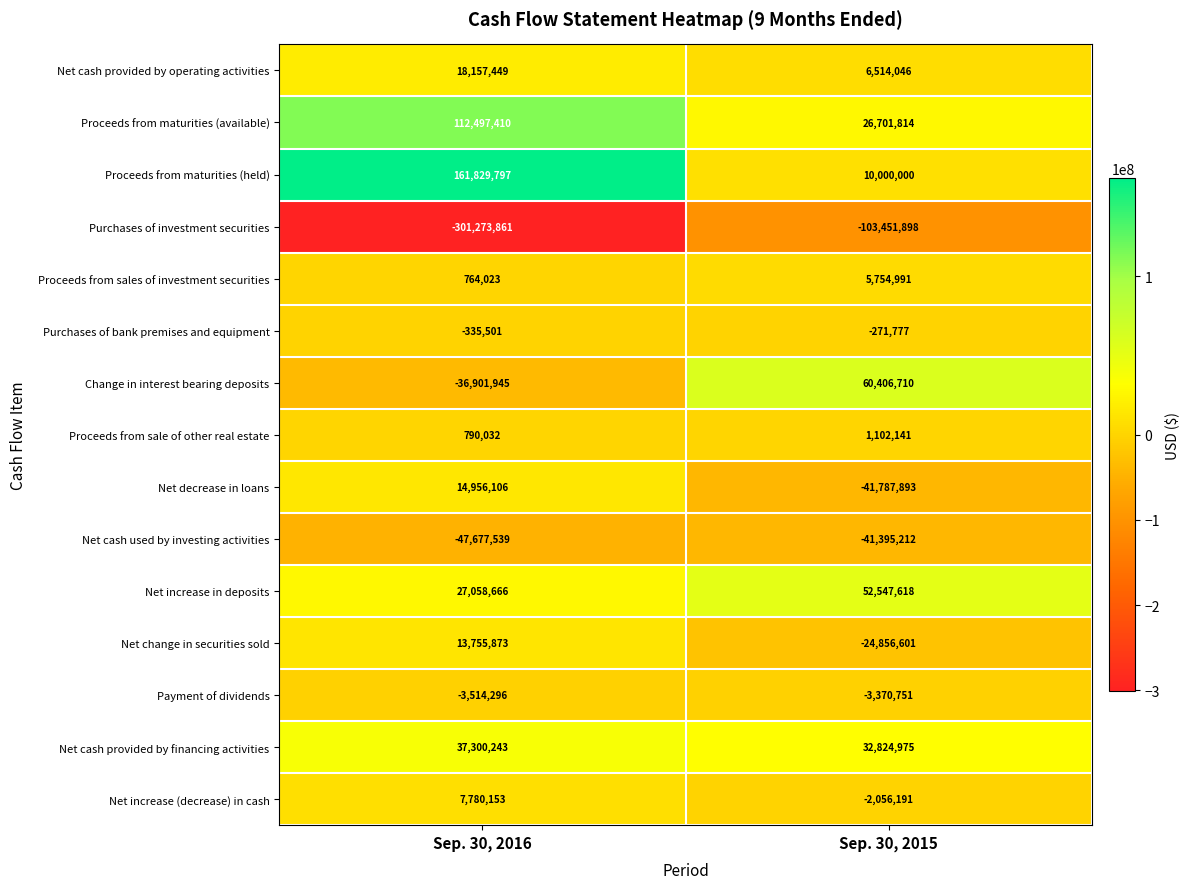

What is the difference between the Change in interest bearing deposits values at Sep. 30, 2016 and Sep. 30, 2015?

97308655